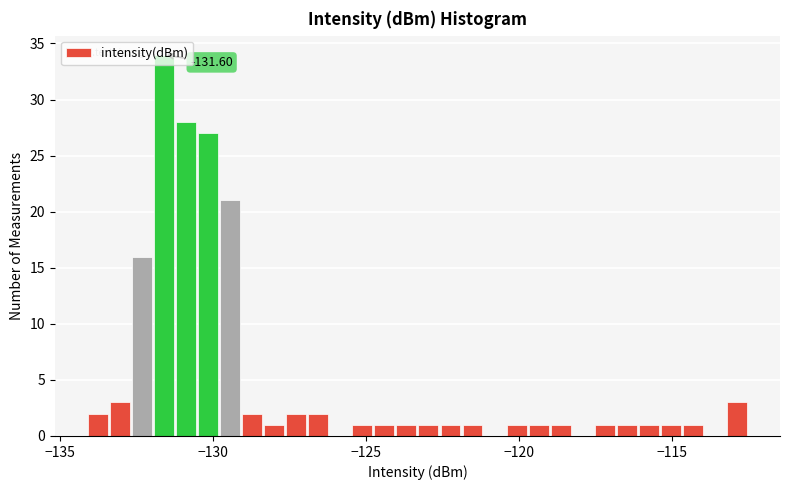

Around what value on the x-axis is the tallest bar? Give the approximate position of its centre, as read against the axis.

-131.5